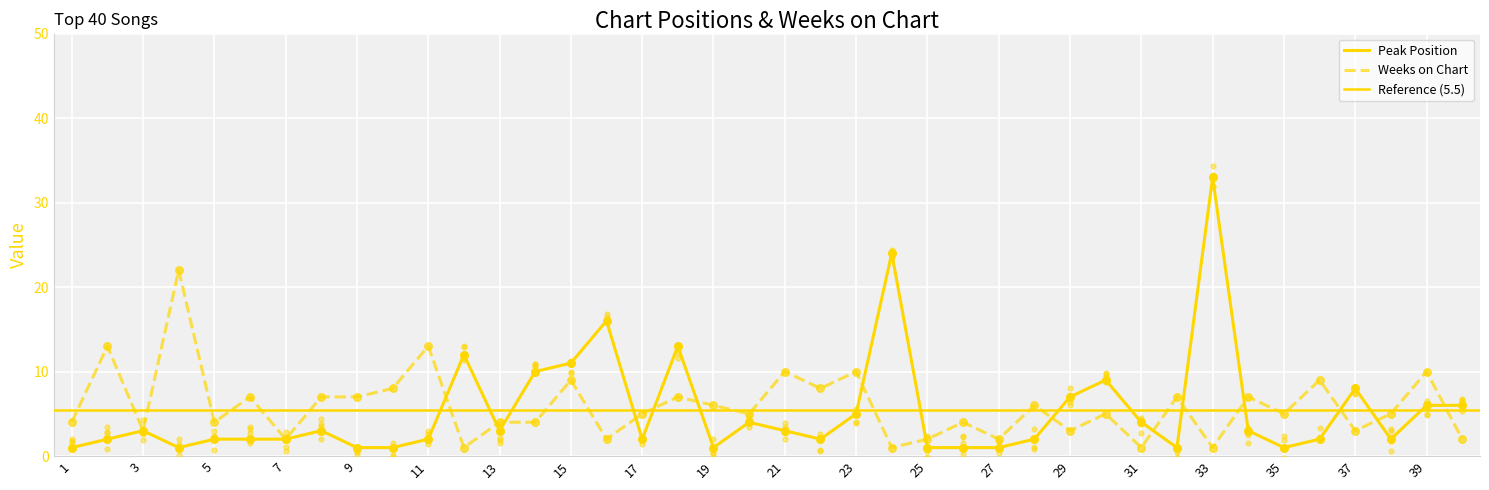

Which series has the largest total across all categories?

Weeks on Chart